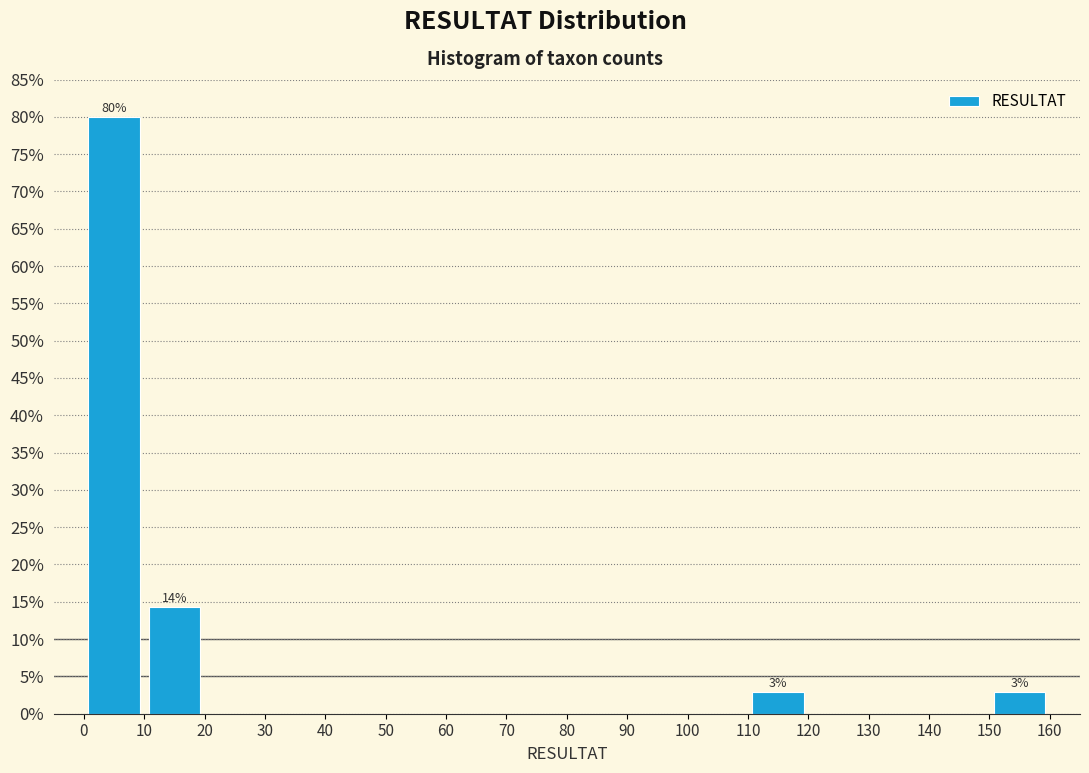

Over which range of the x-axis is the bar tallest?

0 to 10